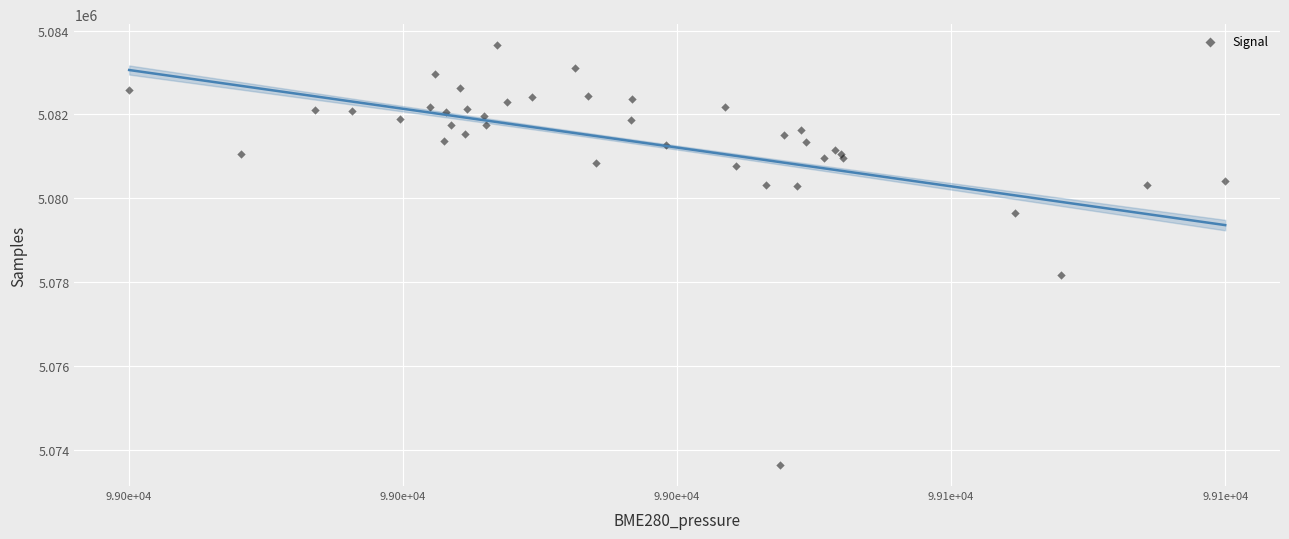

What Y value in the scatter plot is closest to 5078643?

5078173